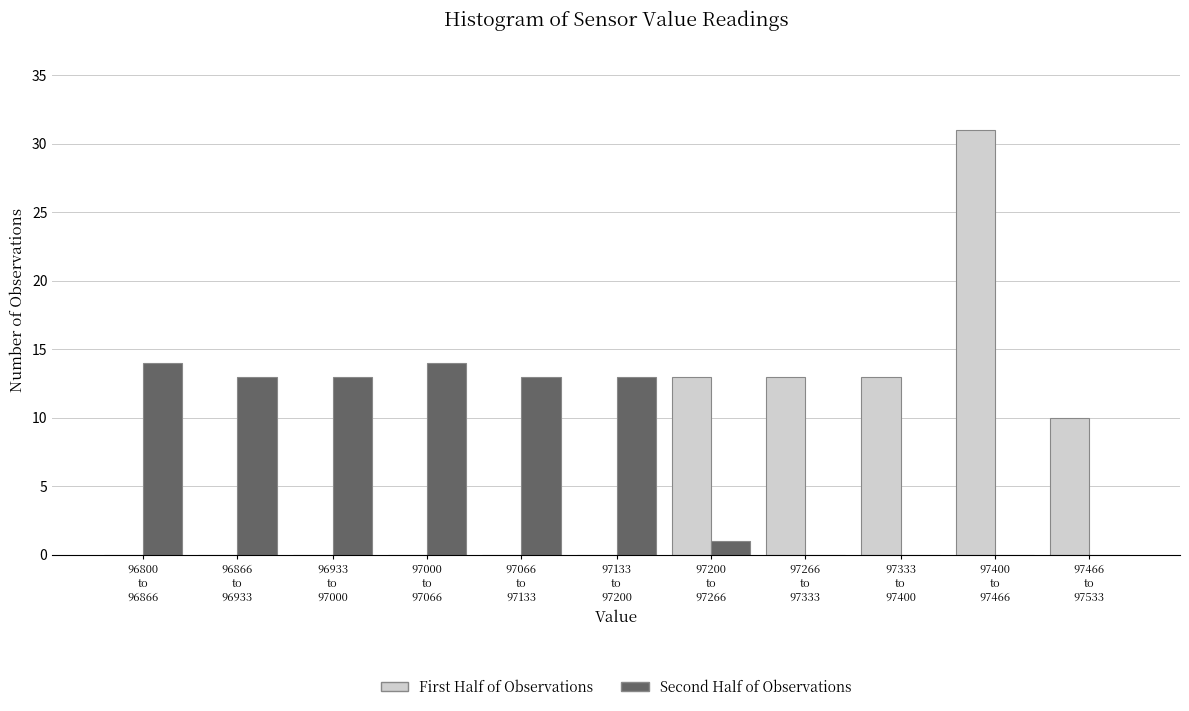

What is the sum of all First Half of Observations values?

80